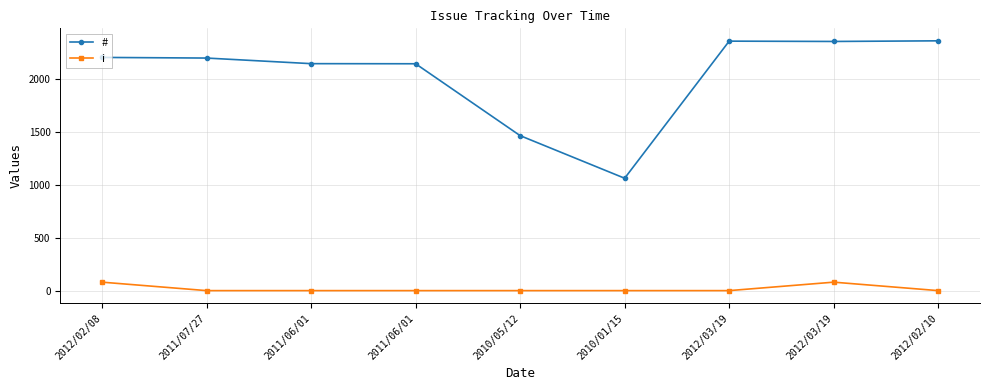

What is the difference between the maximum and second lowest values in the i series?

80